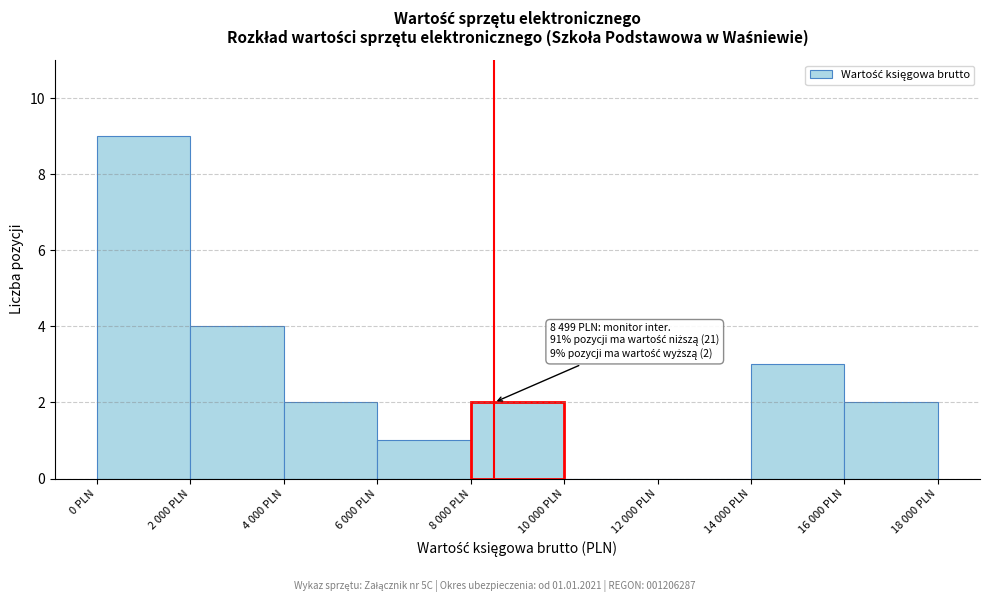

Reading left to right, what are all the values shown in this chart?

0 PLN=9	2 000 PLN=4	4 000 PLN=2	6 000 PLN=1	8 000 PLN=2	10 000 PLN=0	12 000 PLN=0	14 000 PLN=3	16 000 PLN=2